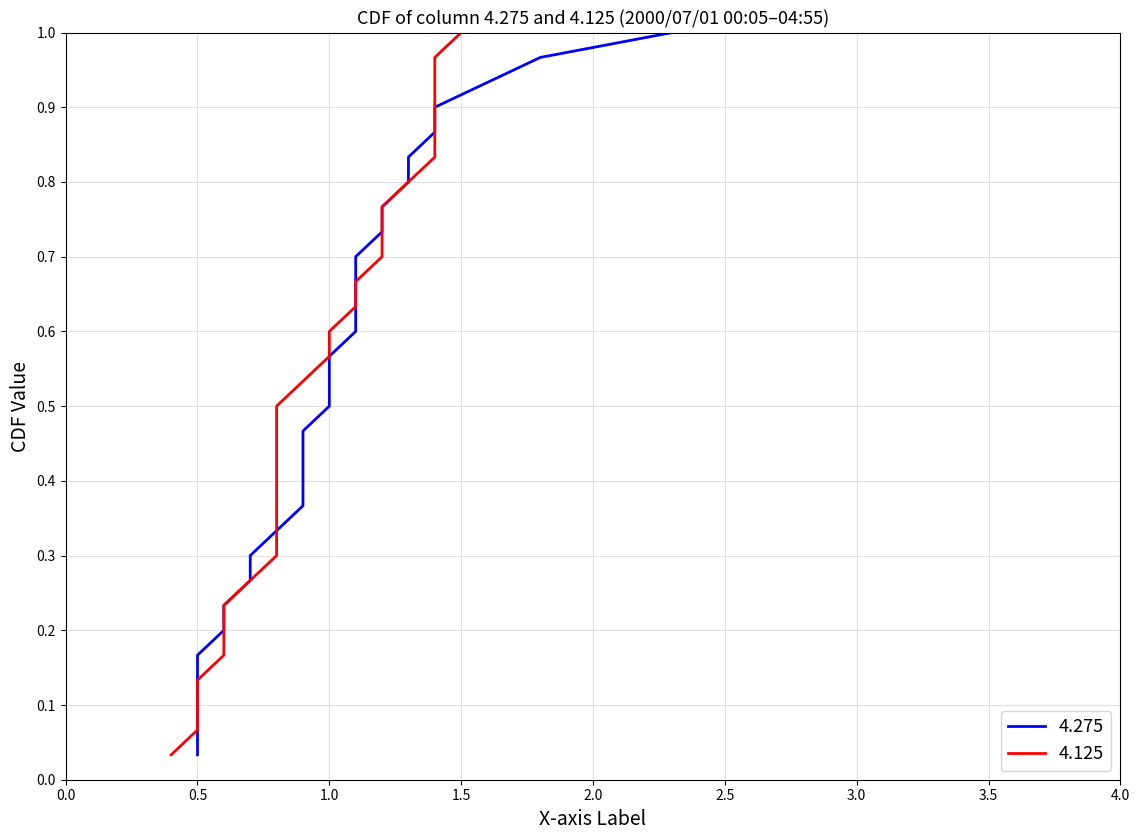

How many lines are shown in the chart?

2